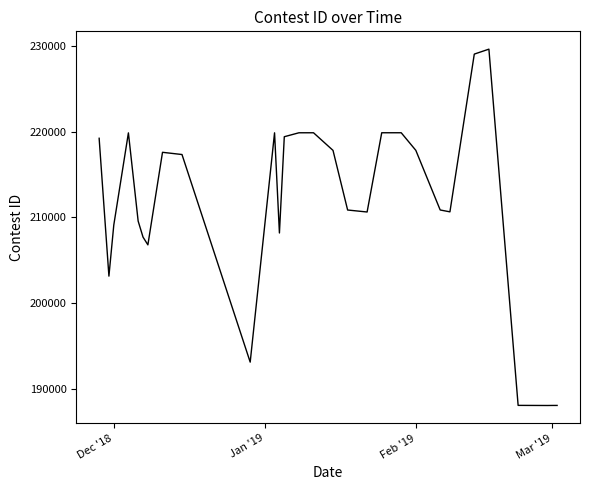

How many data points does each series have?

30